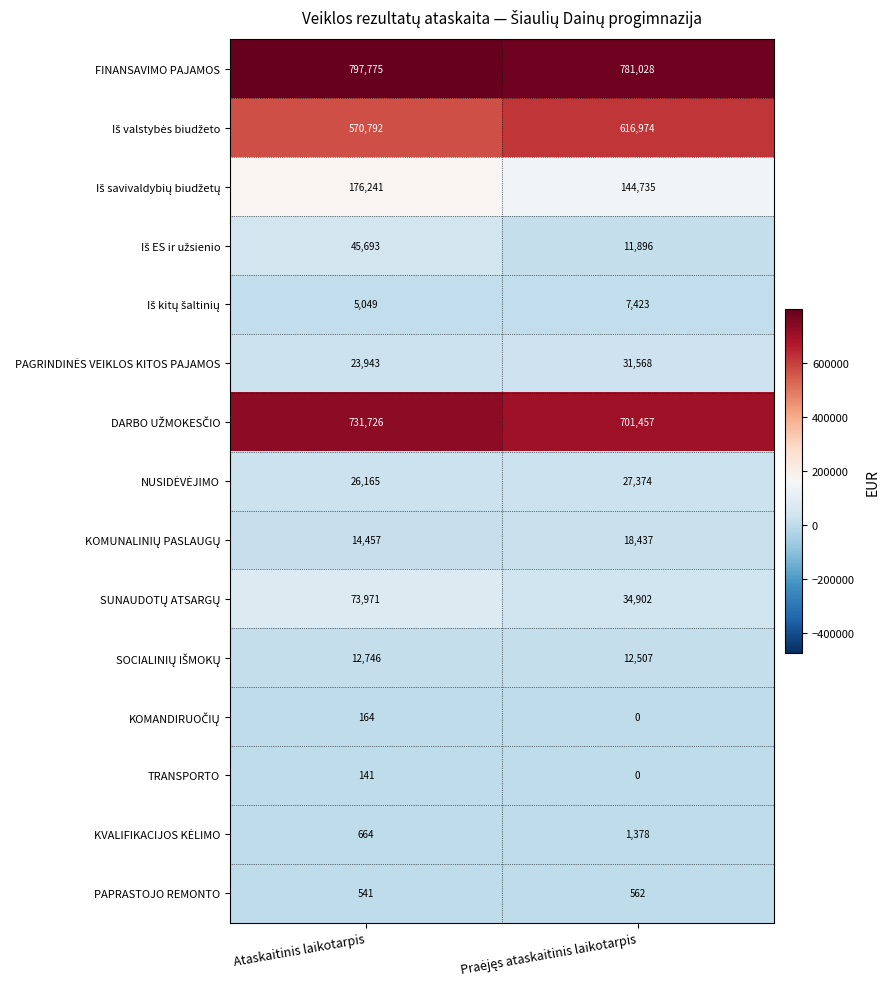

What is the spread (max minus min) of values at Ataskaitinis laikotarpis?

797634